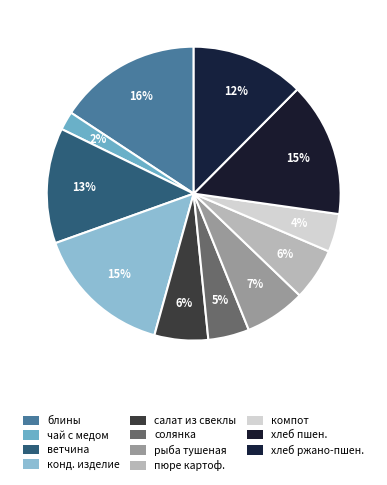

Is there any slice that represents more than half of the pie?

No